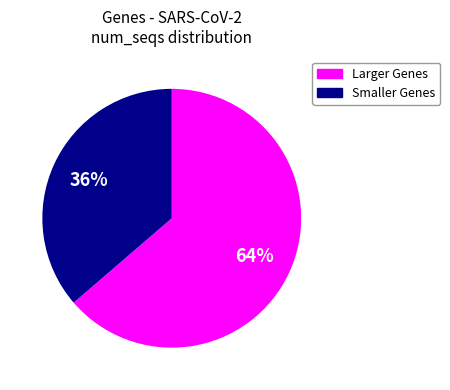

How many segments does this pie chart have?

2